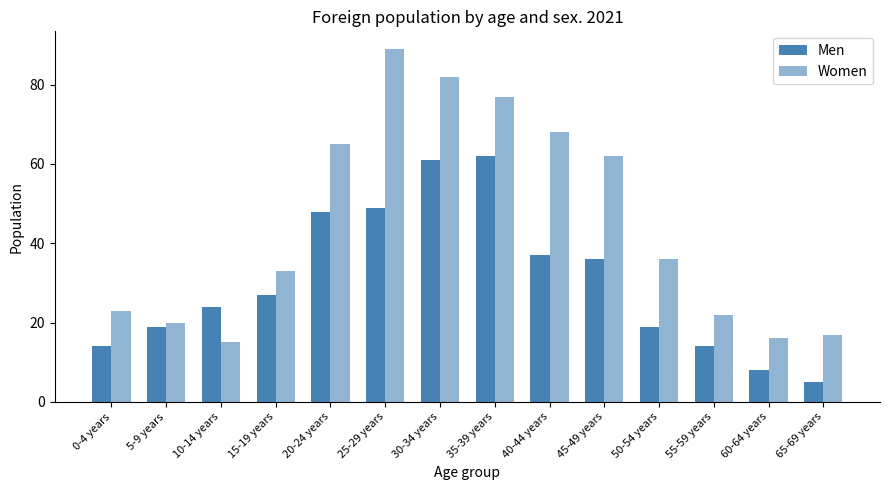

What is the greatest value displayed?

89